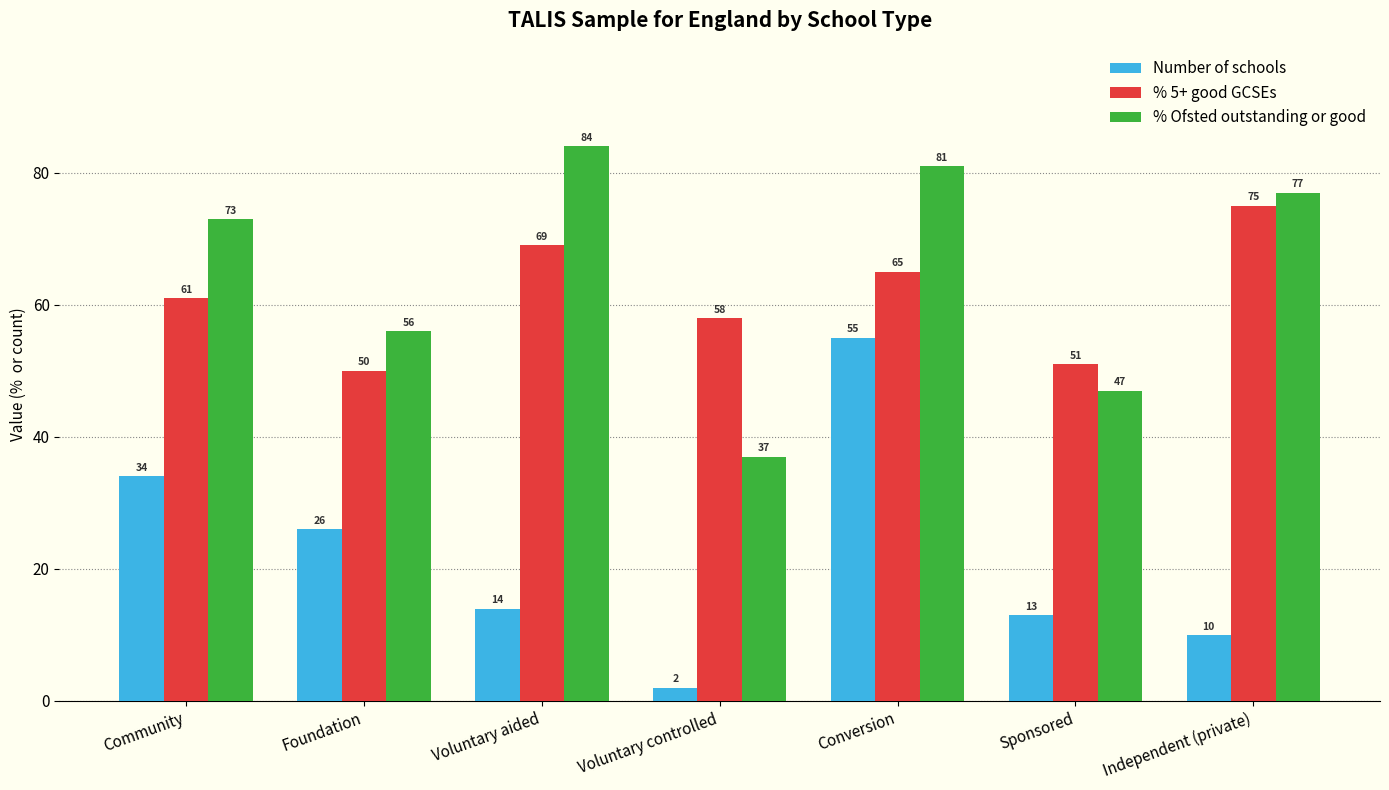

What position from the right is Independent (private)?

1